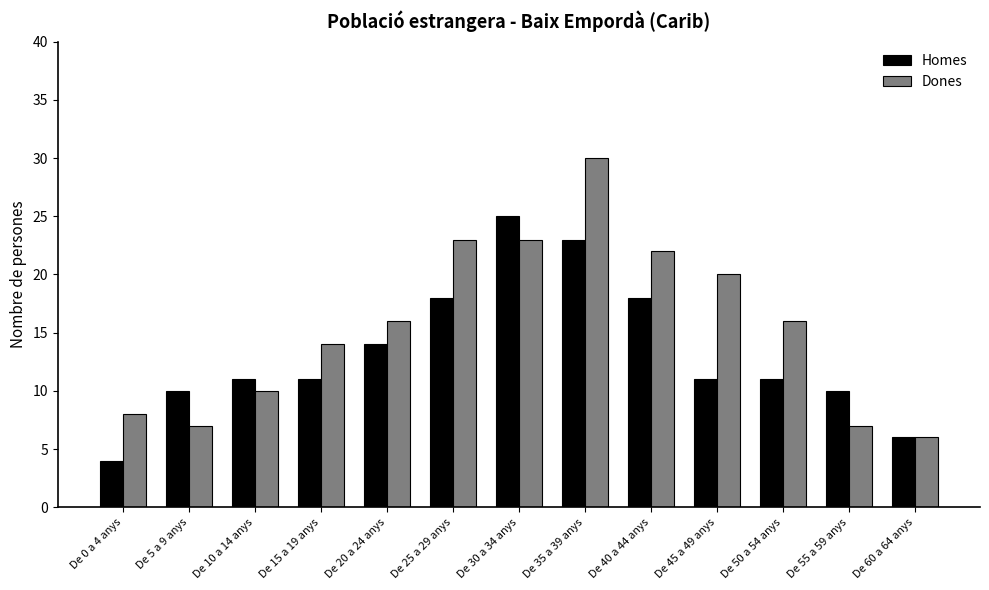

What is the maximum value for Dones?

30